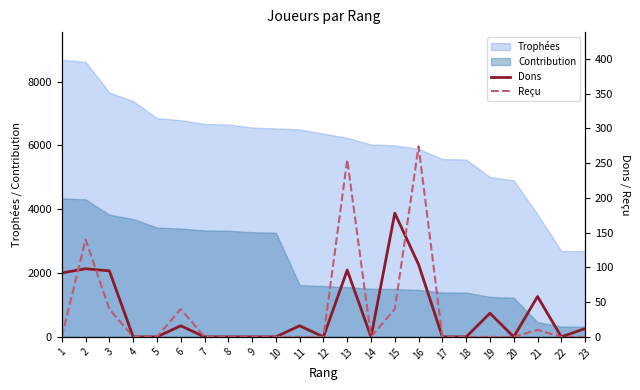

Where is the first local maximum for Dons?

2